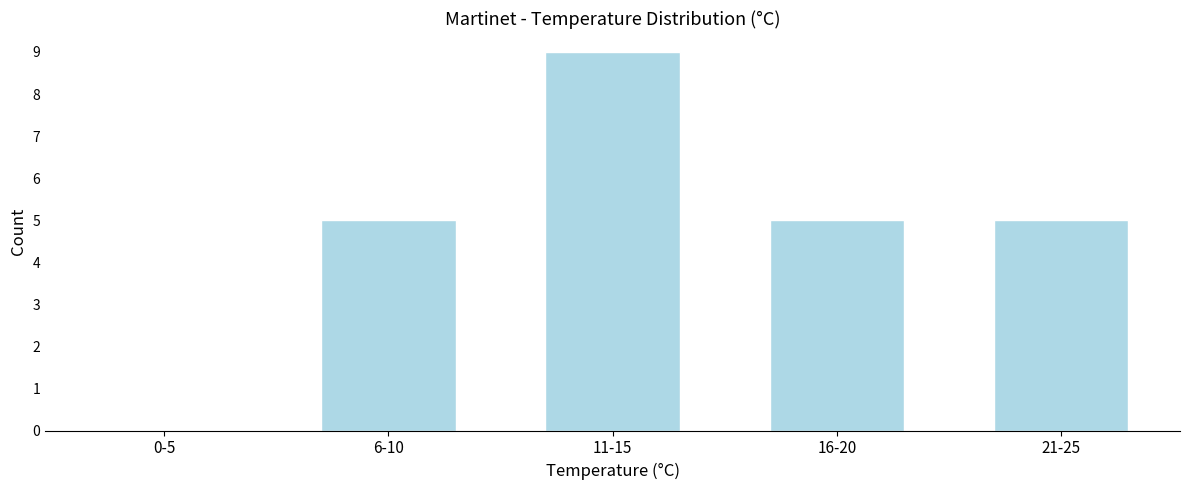

Reading left to right, extract all data points from this chart.

0-5=0	6-10=5	11-15=9	16-20=5	21-25=5